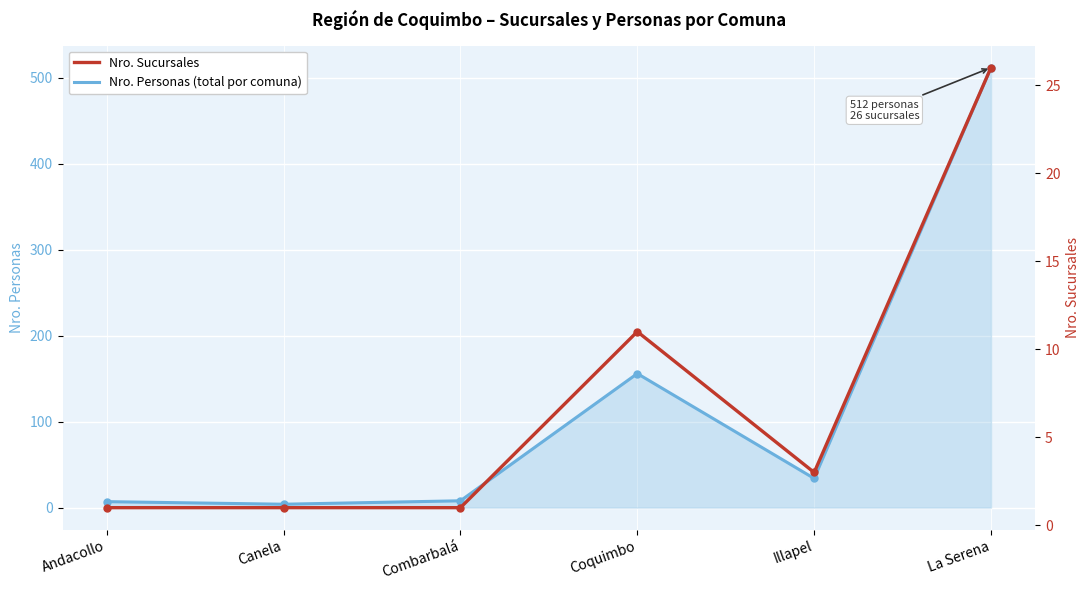

At which label does Nro. Sucursales first exceed 3?

Coquimbo